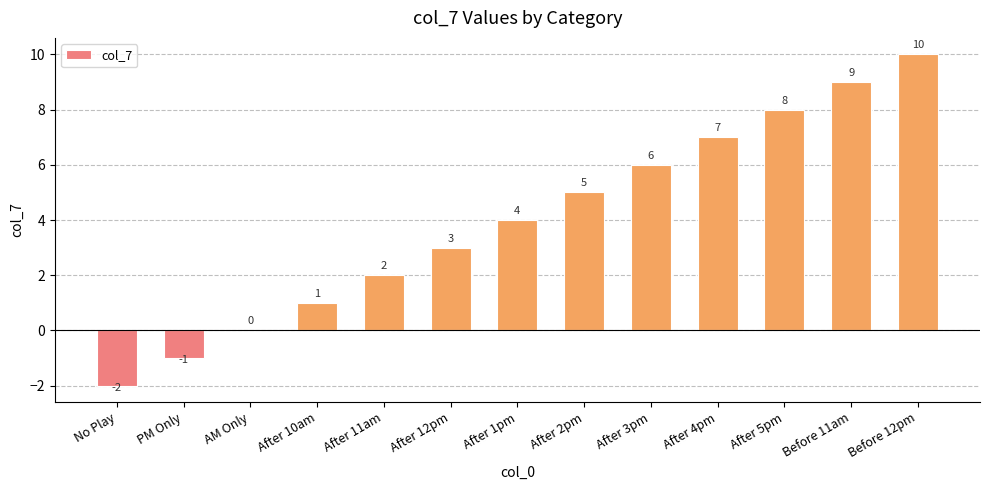

What is the maximum value shown in the chart?

10